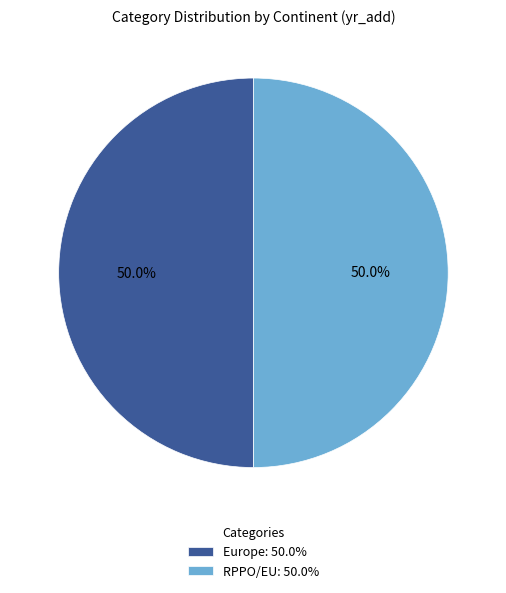

How many segments does this pie chart have?

2